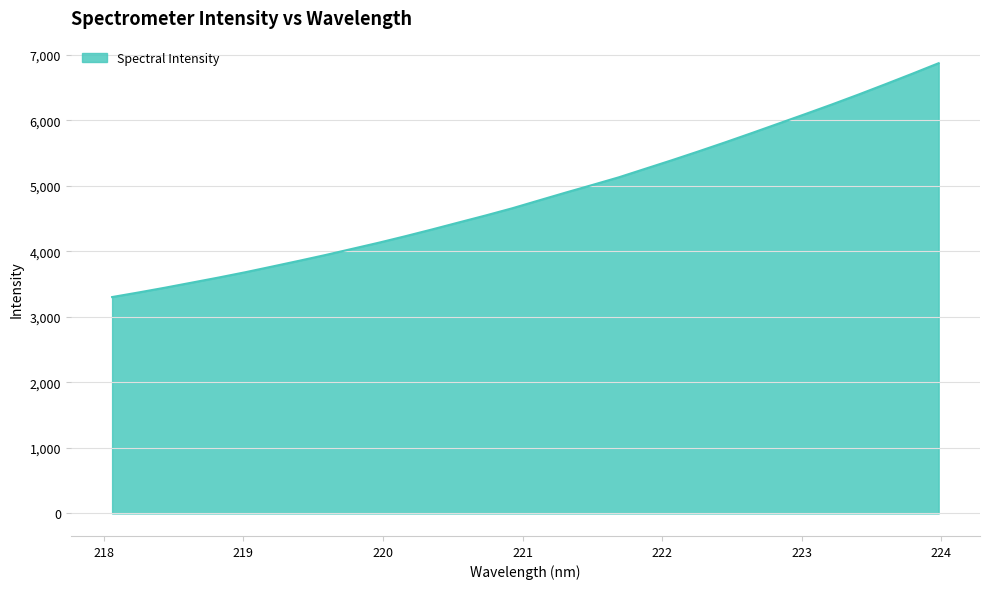

What is the difference between the maximum and minimum values?

3570.0